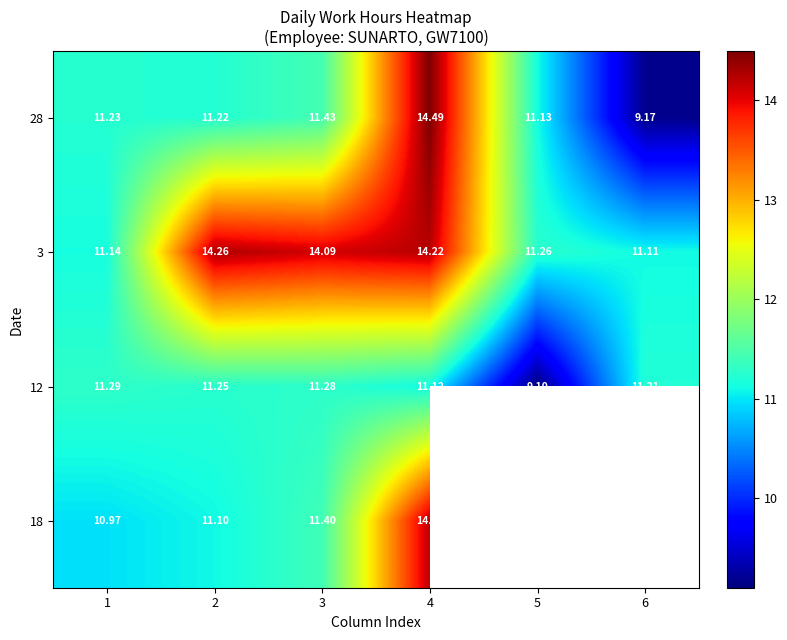

What is the average value of the 3 series?

12.7